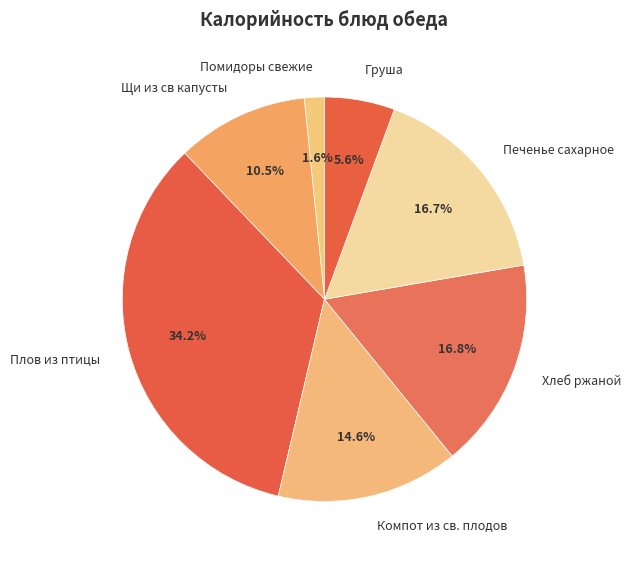

Which has a higher value, Печенье сахарное or Груша?

Печенье сахарное